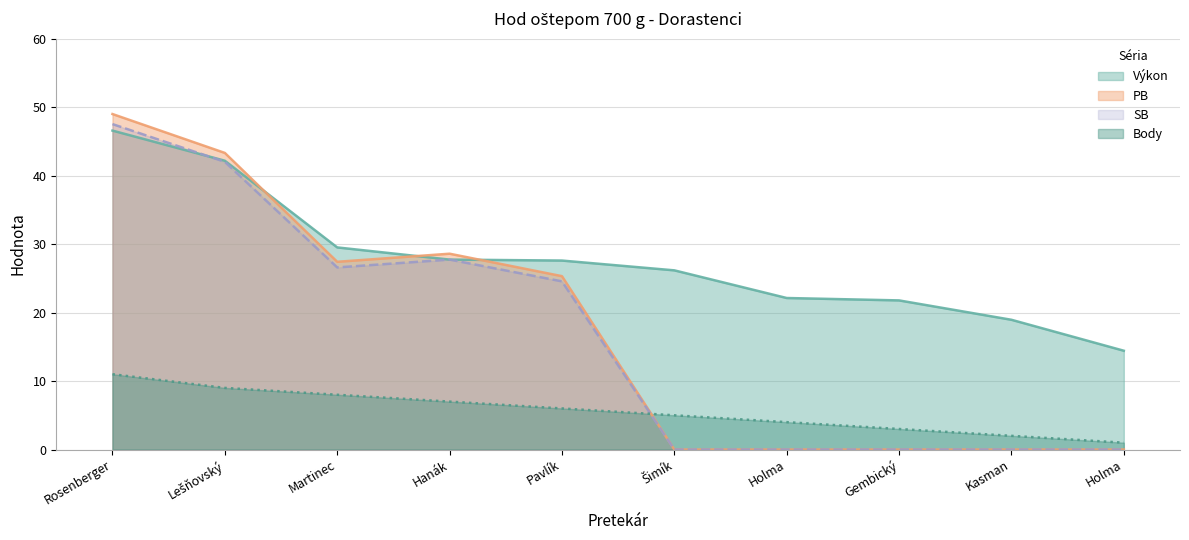

What is the sum of all PB values?

173.7